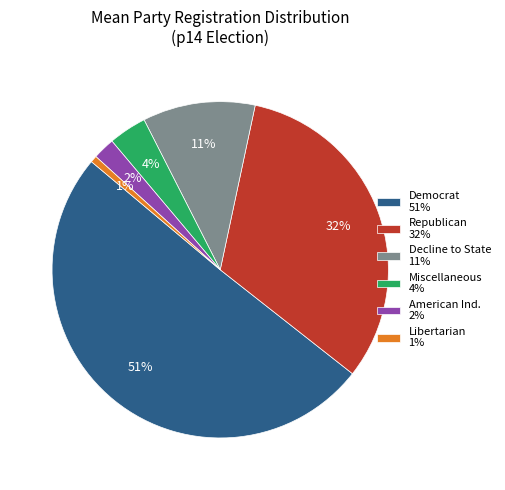

Do Democrat 51% and Decline to State 11% together represent more than half of the pie?

Yes